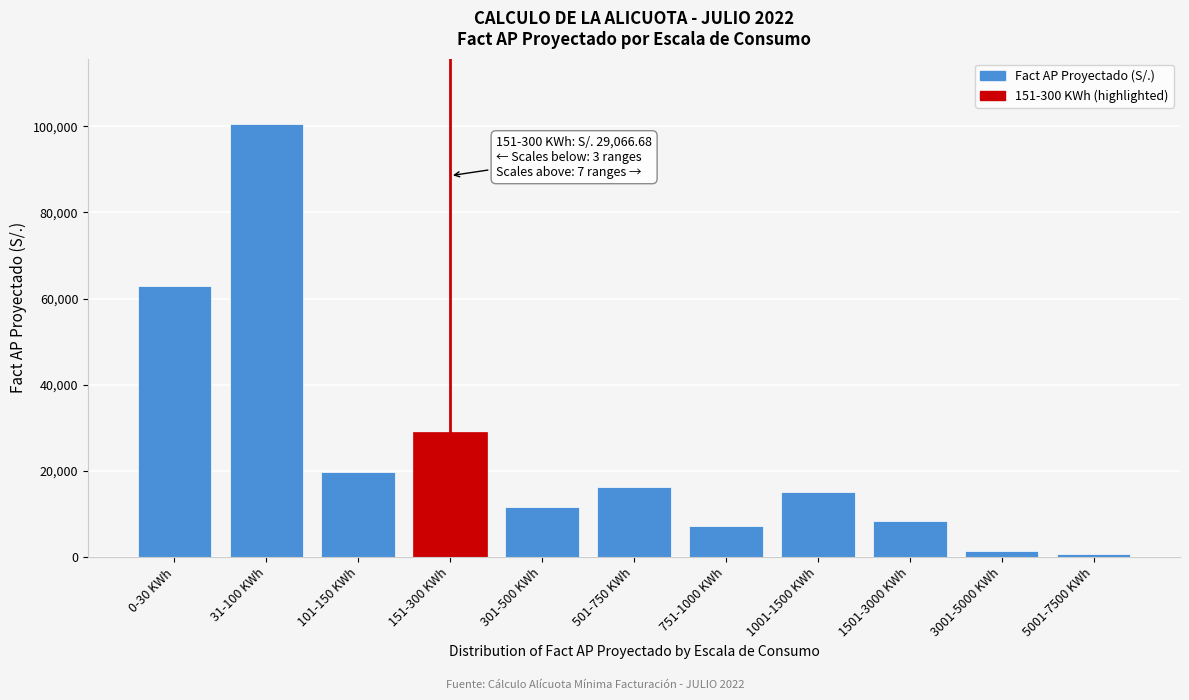

Reading left to right, extract all data points from this chart.

62837.0	100568.5	19761.0	29066.7	11686.1	16186.6	7174.8	15170.9	8320.2	1296.7	810.4